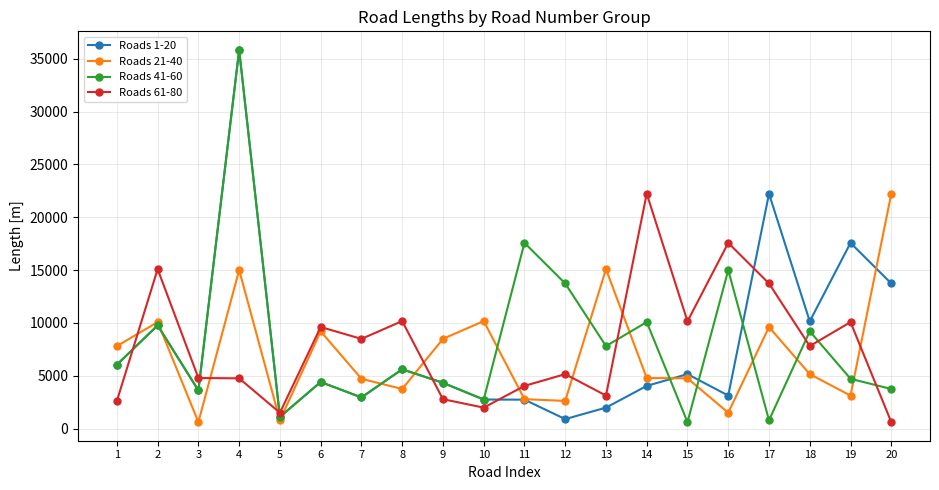

At which category is the sum across all series the highest?

4